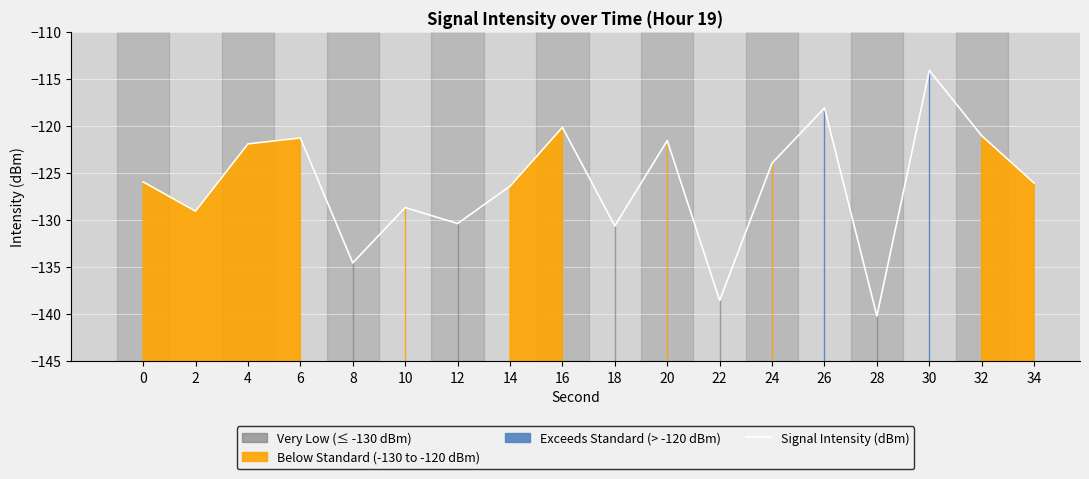

Which category has the highest value across all series?

30